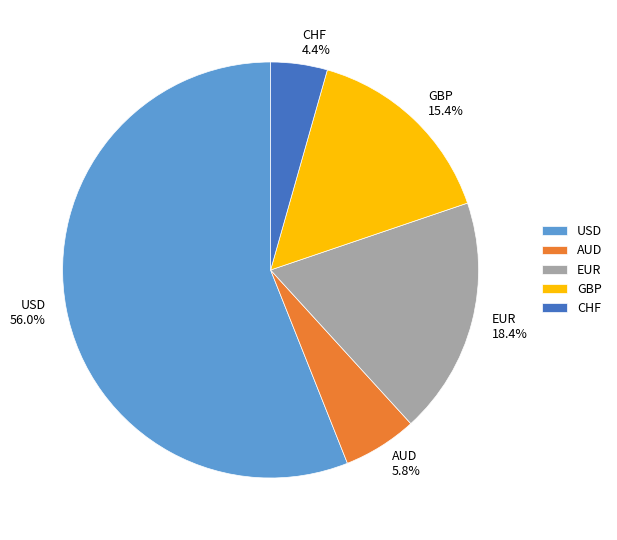

Which has a higher value, AUD or USD?

USD